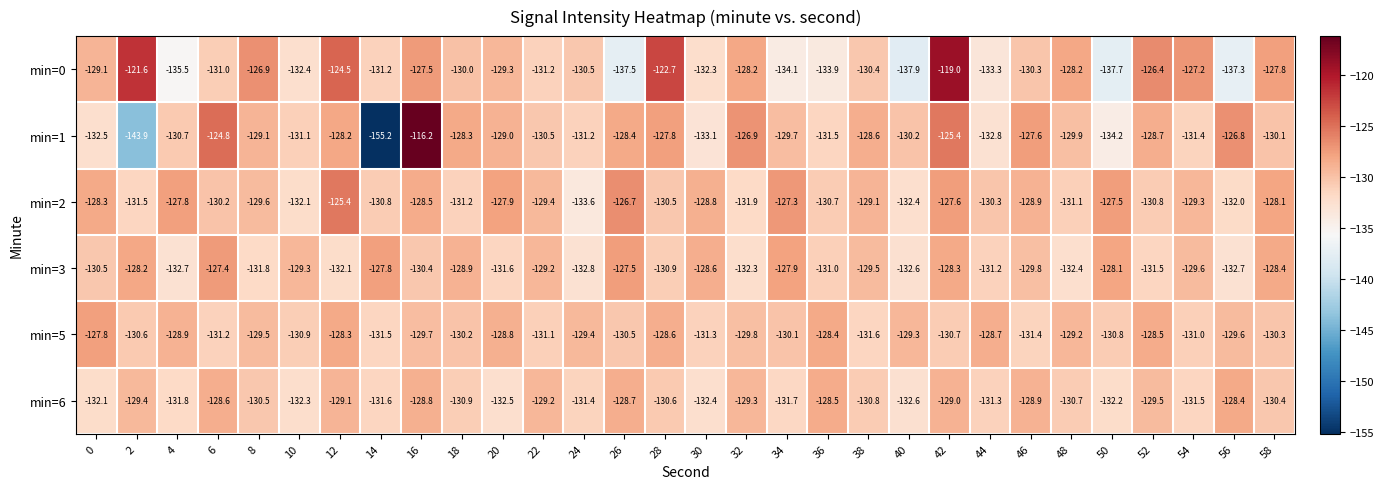

Is the value of min=5 at 2 greater than the value of min=3 at 36?

Yes